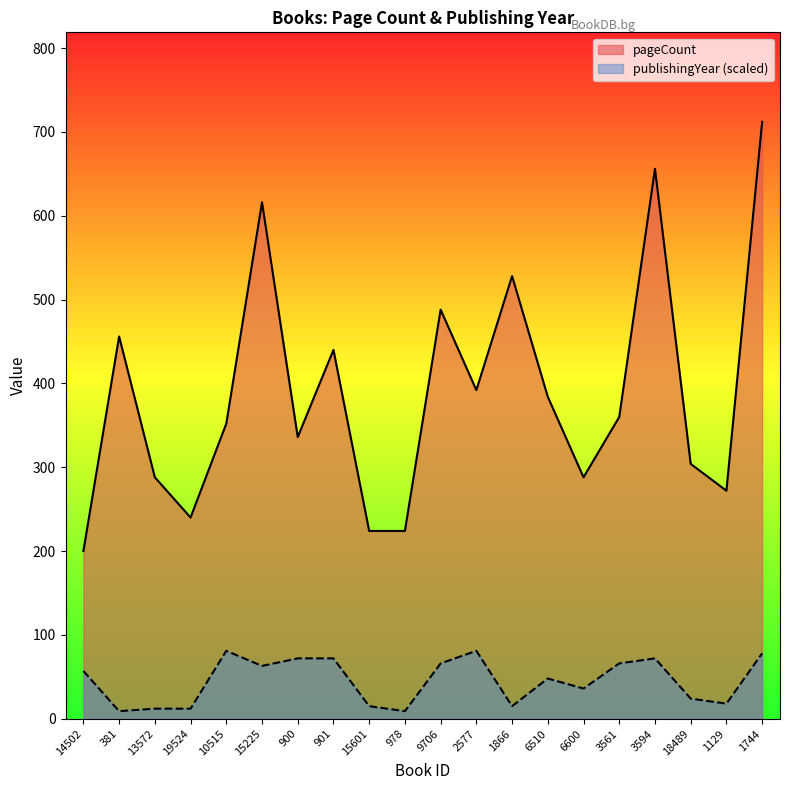

What is the label of the 9th point from the right?

2577